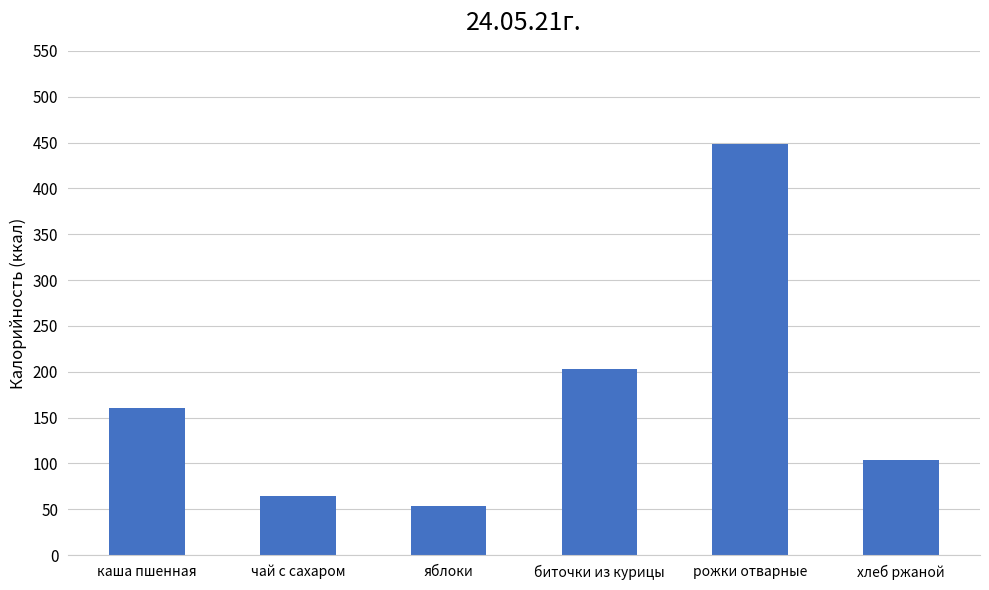

At which category does the chart reach its minimum across all series?

яблоки